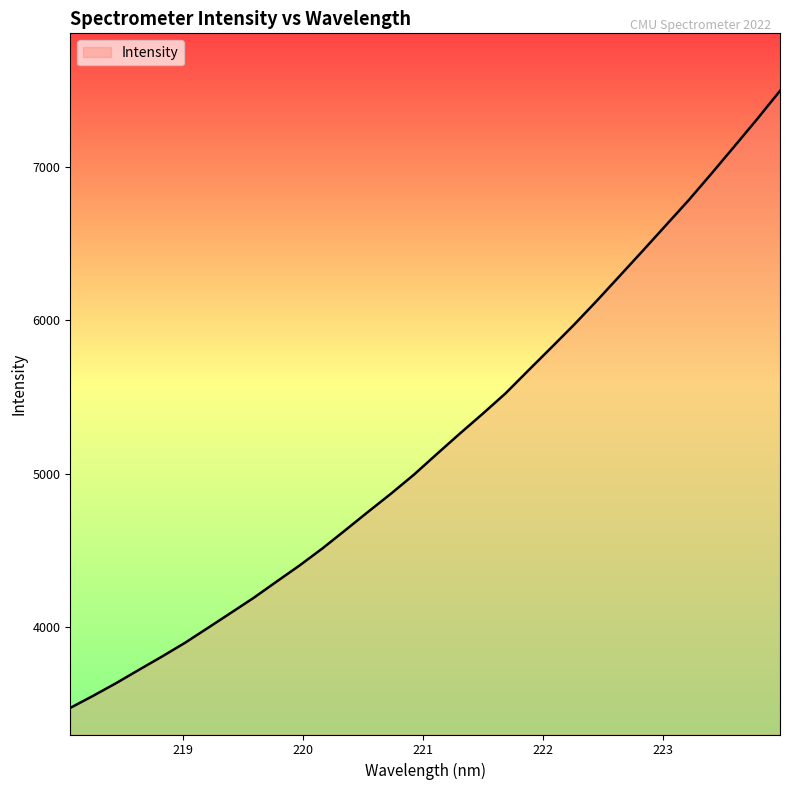

How many distinct data groups are displayed?

1